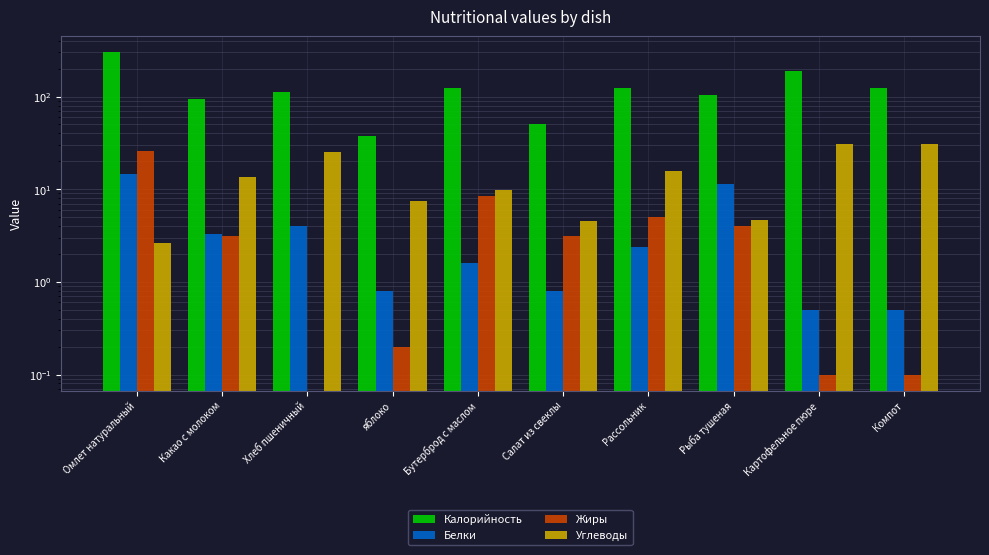

Are the bars horizontal?

No